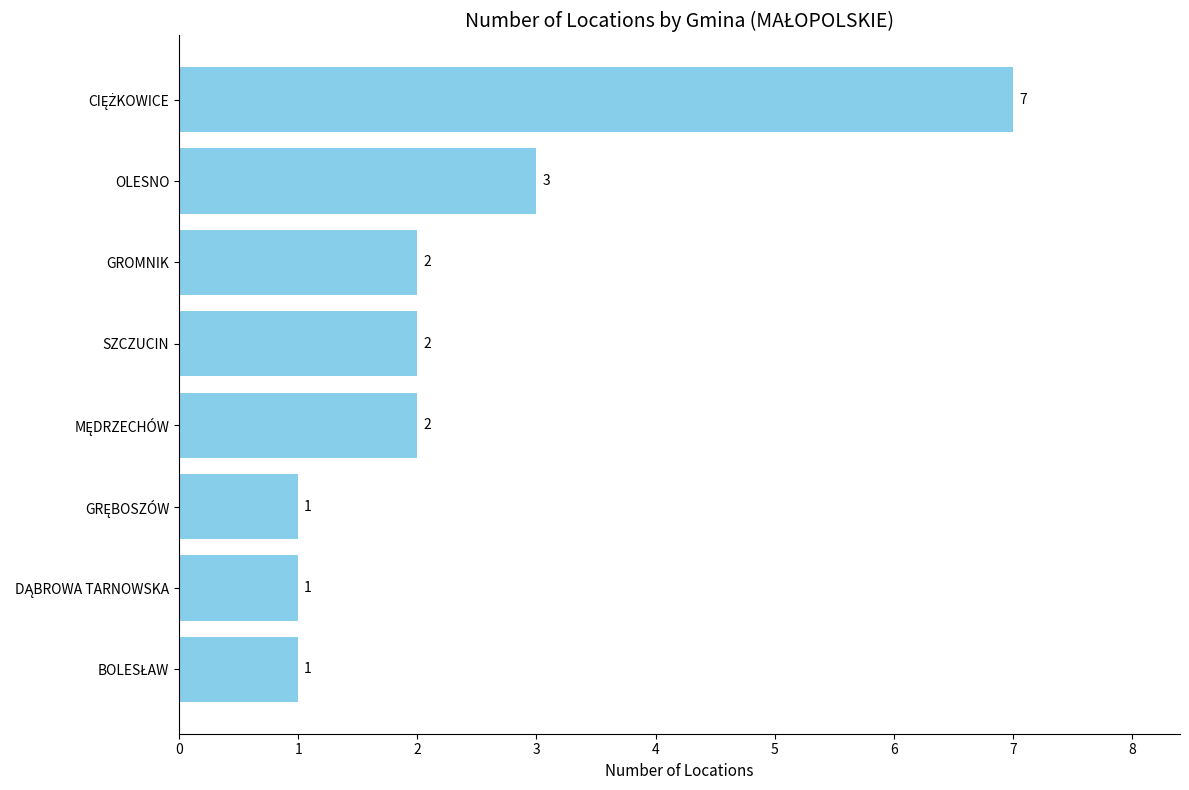

What is the average value?

2